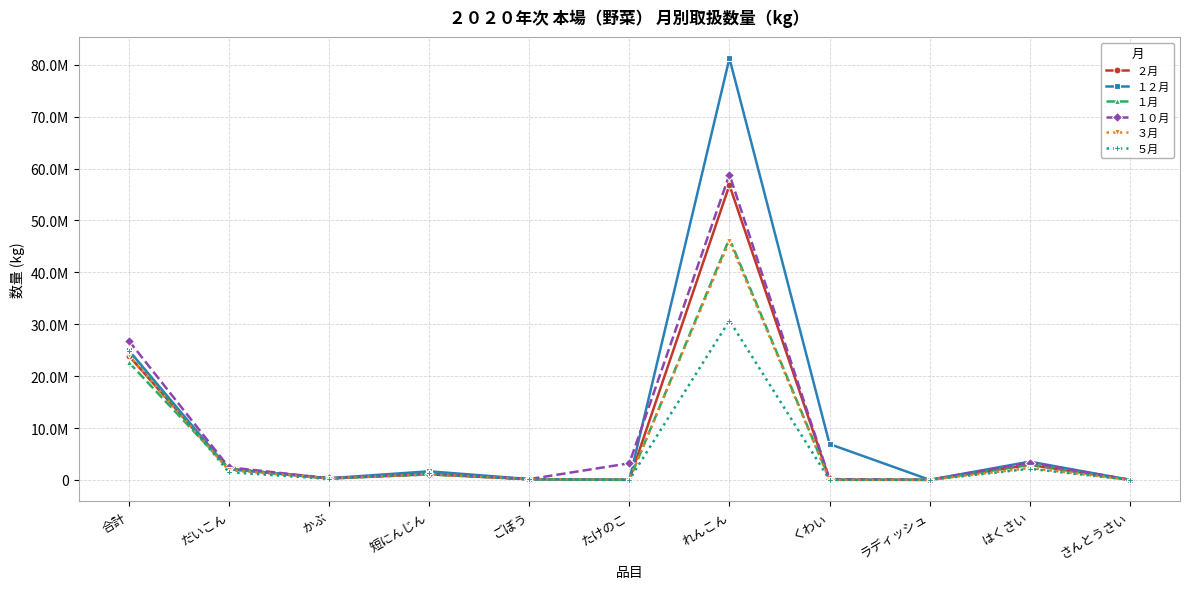

Which series has the largest range (max minus min)?

１２月